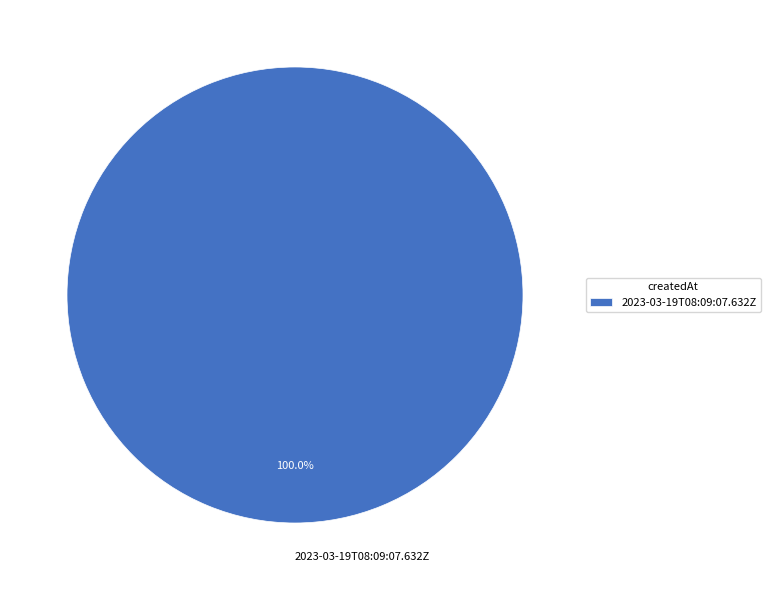

Which category accounts for the majority?

2023-03-19T08:09:07.632Z